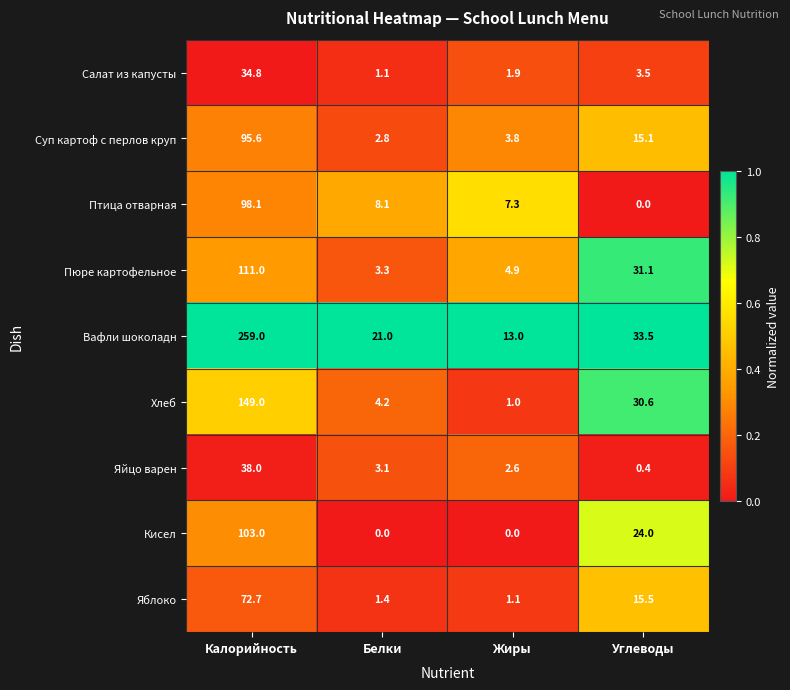

Is it true that Яйцо варен equals 61.3 at Калорийность?

False